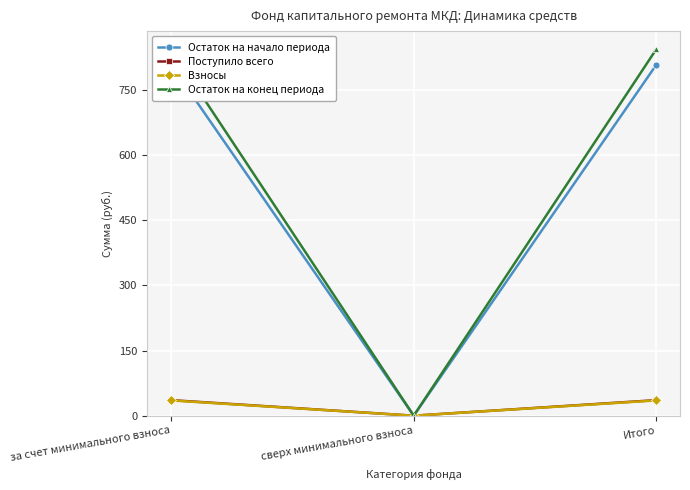

At which label does Взносы reach its peak?

за счет минимального взноса